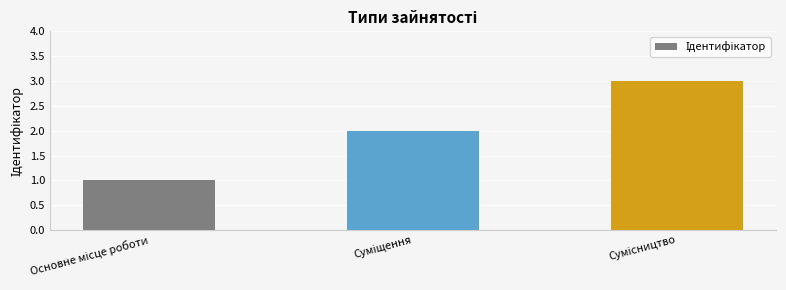

What is the average value?

2